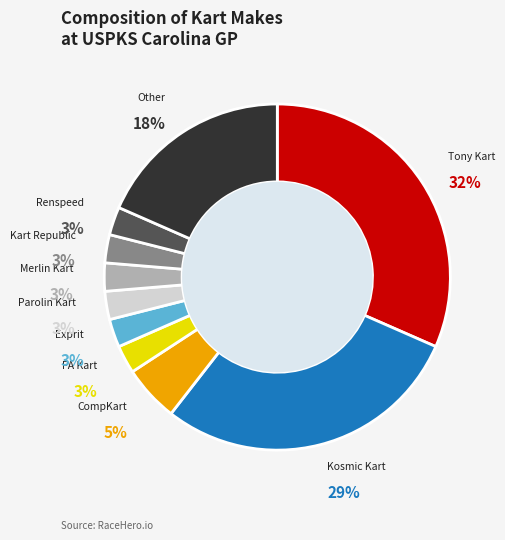

Is there a majority slice in this chart?

No